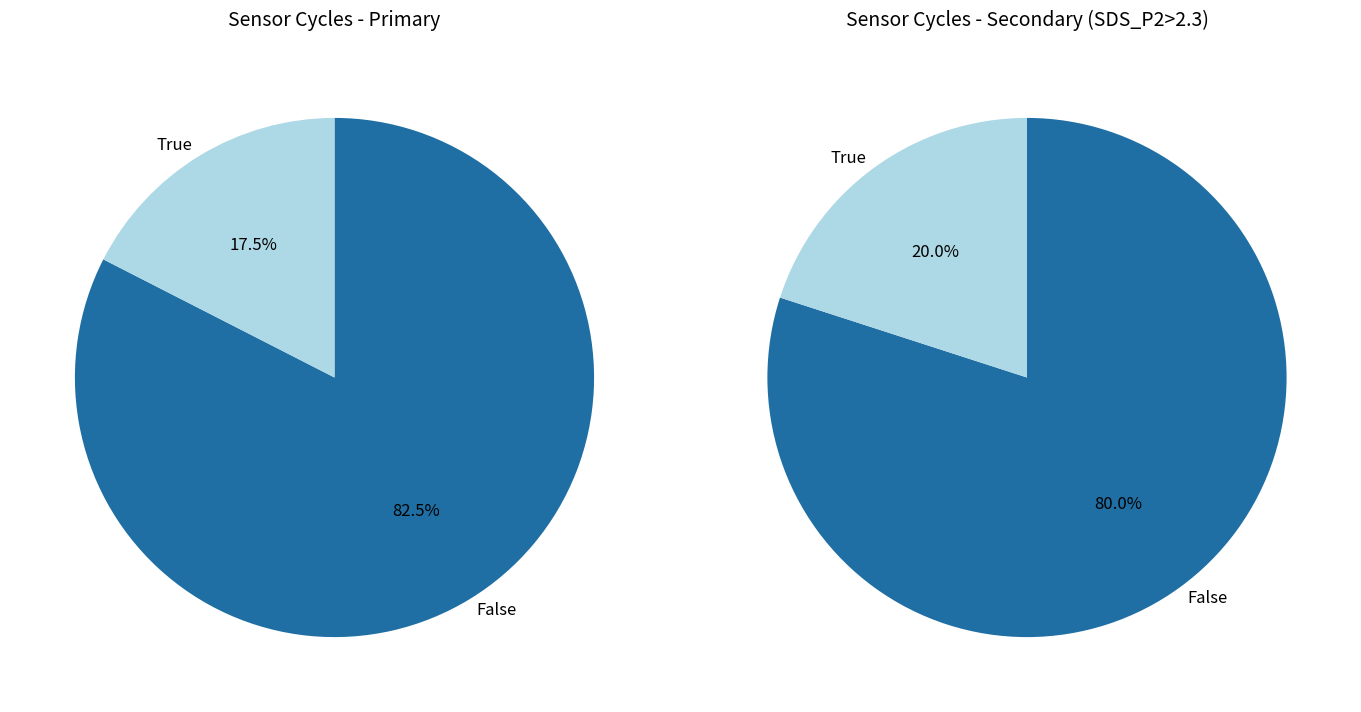

Count the number of slices in the pie.

2